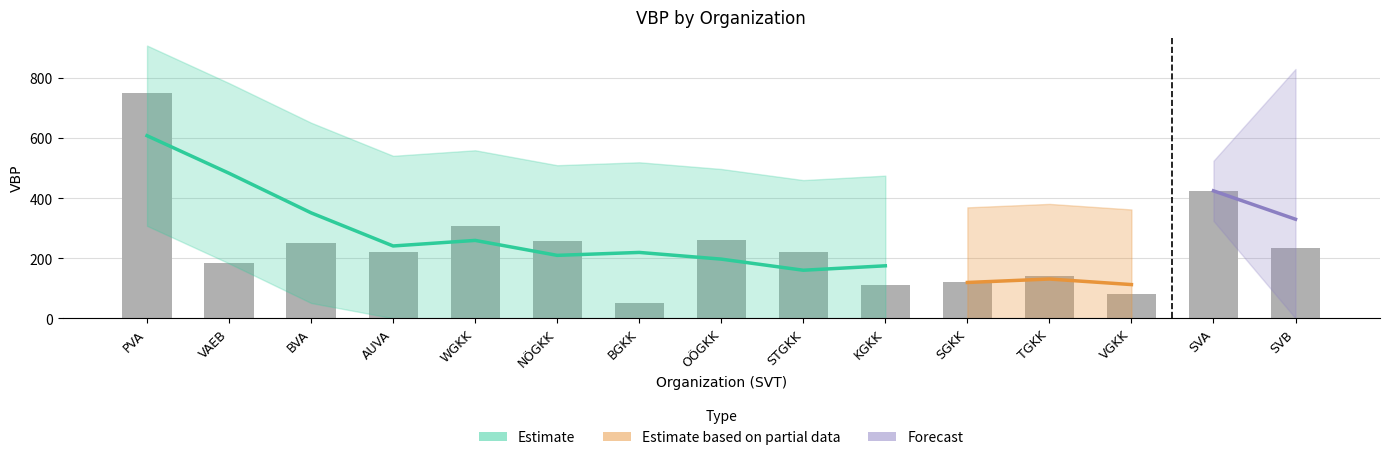

At which category is the sum across all series the highest?

PVA